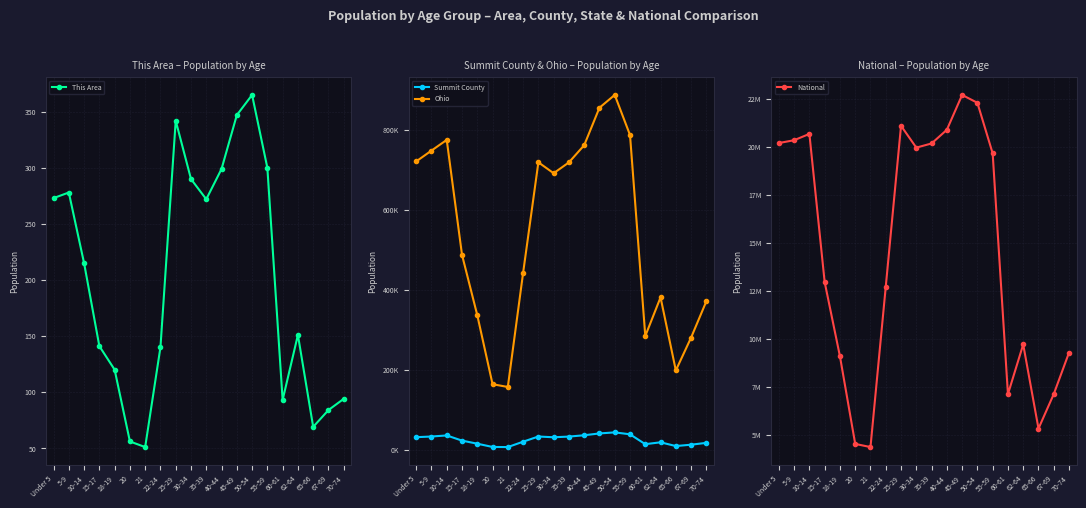

Reading right to left, transcribe all the data shown in this chart.

This Area: 94	84	69	151	93	300	365	347	299	272	290	342	140	51	56	120	141	215	278	273
Summit County: 17348	12750	9358	18729	14063	38732	43519	40916	36335	33036	31328	33211	20240	6815	7056	15258	22967	35863	33221	31524
Ohio: 371370	280531	198333	381006	284403	786857	887057	855134	761369	718462	691329	718630	442085	157045	163986	336375	487307	774699	747889	720856
National: 9278166	7115361	5319902	9704197	7113727	19664805	22298125	22708591	20890964	20179642	19962099	21101849	12712576	4354294	4519129	9086089	12954254	20677194	20348657	20201362